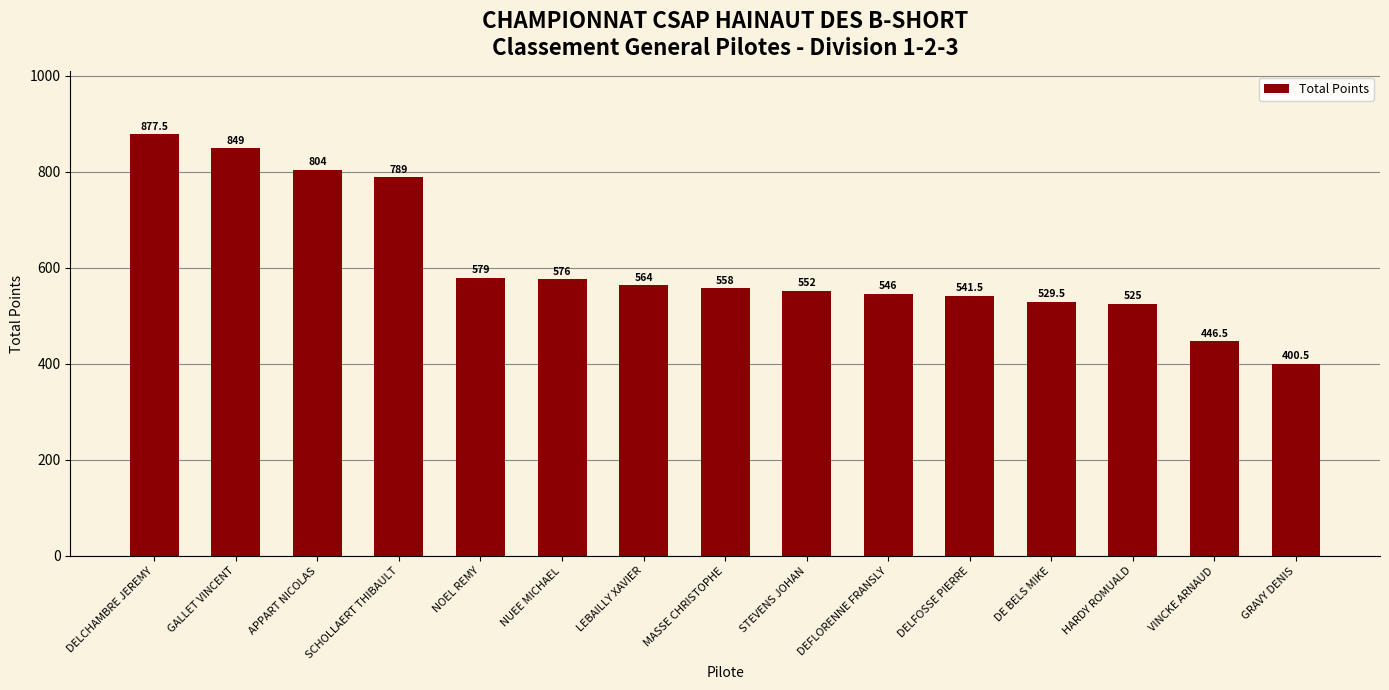

What is the label of the 15th bar from the right?

DELCHAMBRE JEREMY